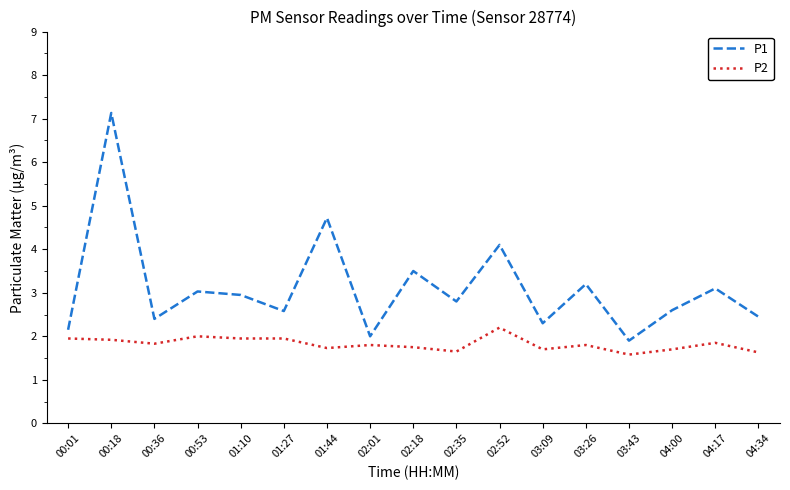

What is the difference between the maximum and minimum values in the P1 series?

5.2